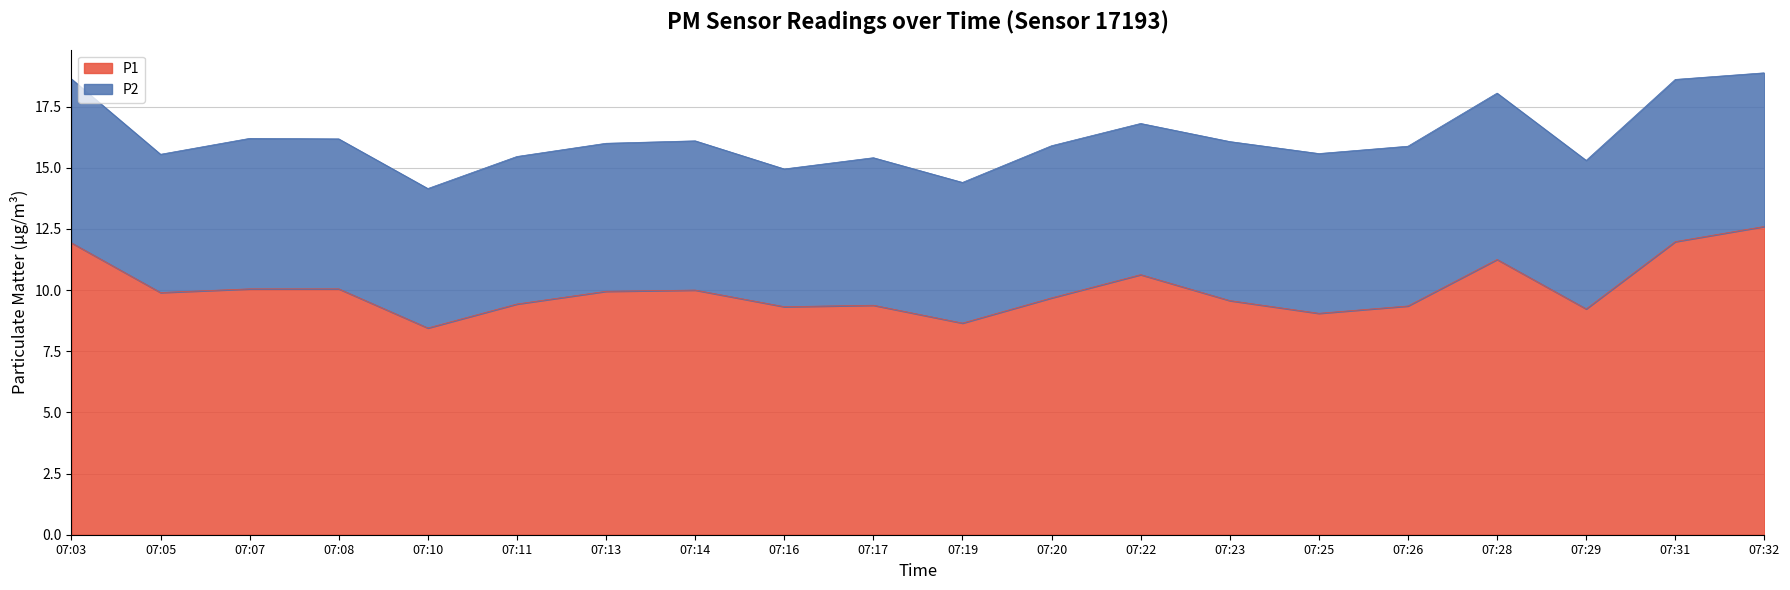

At which label does the data first exceed 9?

07:03